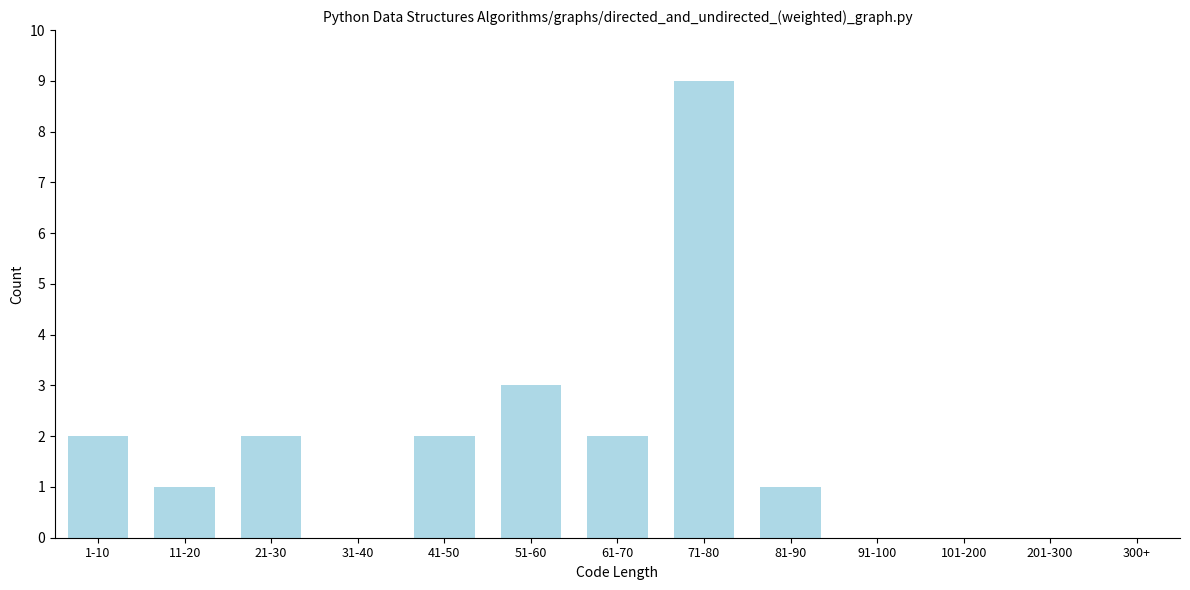

Reading left to right, list all the values displayed in this chart.

1-10=2	11-20=1	21-30=2	31-40=0	41-50=2	51-60=3	61-70=2	71-80=9	81-90=1	91-100=0	101-200=0	201-300=0	300+=0